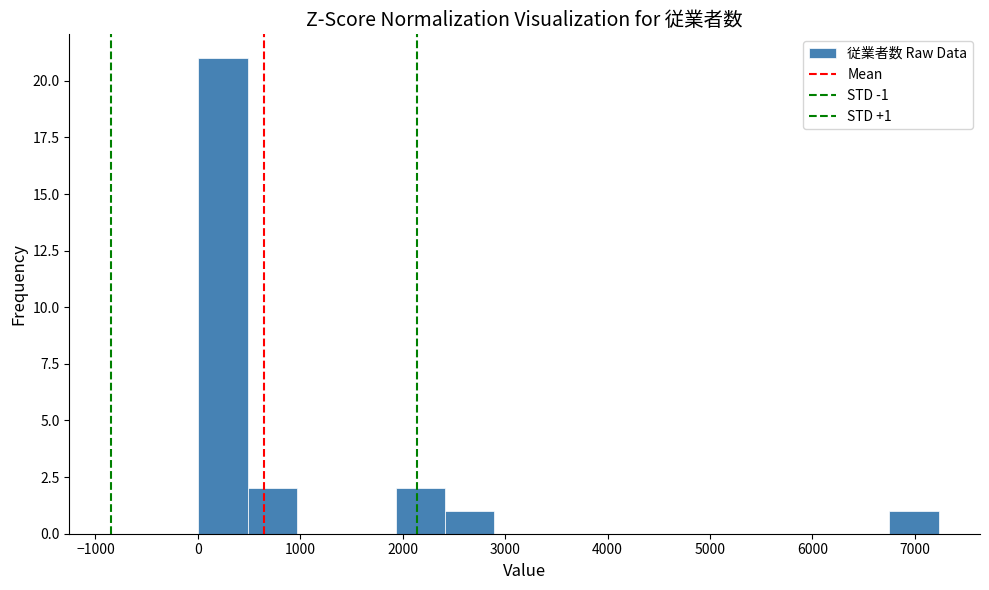

Which range on the x-axis has the tallest bar?

0 to 500